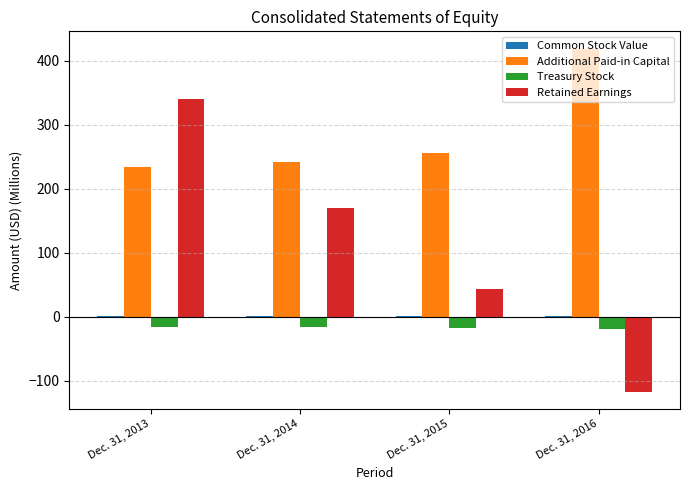

True or false: Treasury Stock has a value of -16.8 at Dec. 31, 2015.

True